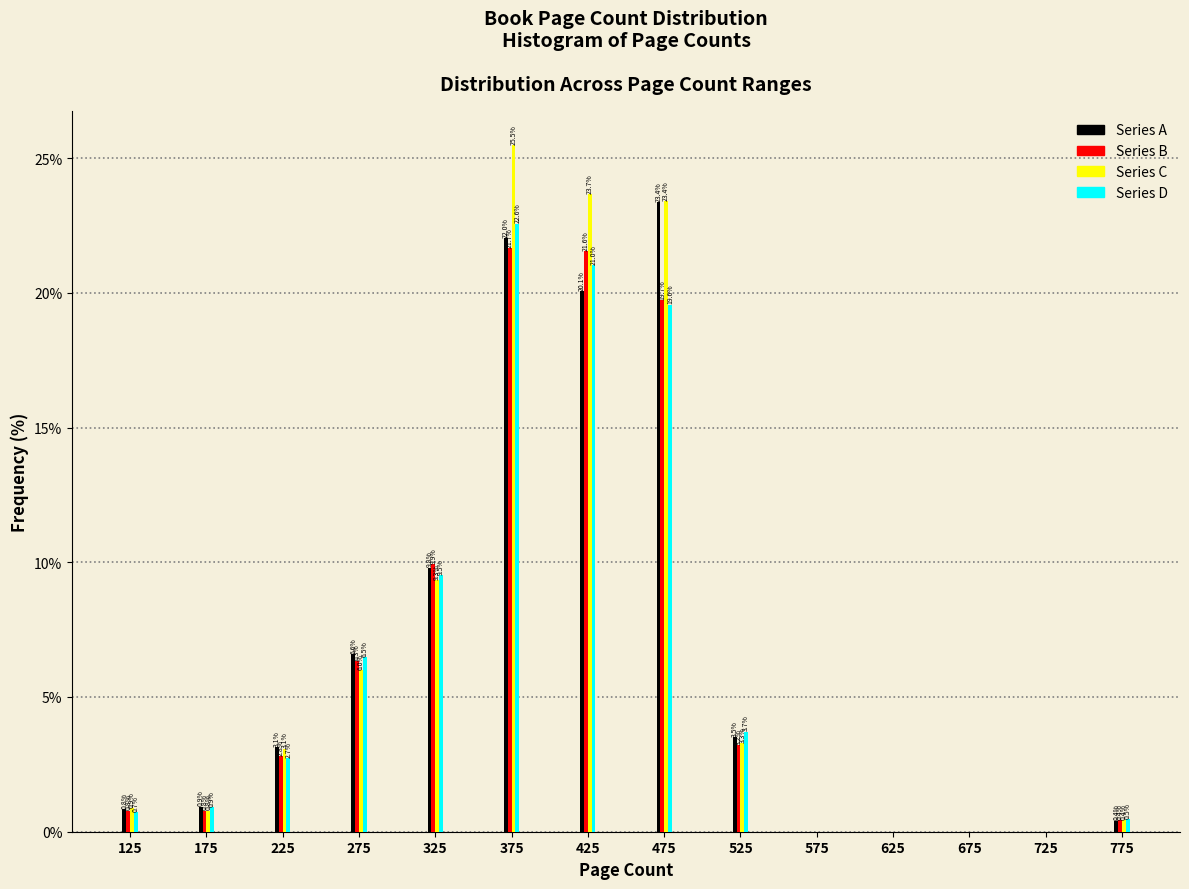

Reading left to right, what are all the values shown in this chart?

Series A: 125=0.8	175=0.9	225=3.1	275=6.6	325=9.8	375=22.0	425=20.1	475=23.4	525=3.5	575=0.0	625=0.0	675=0.0	725=0.0	775=0.4
Series B: 125=0.8	175=0.8	225=2.8	275=6.3	325=9.9	375=21.7	425=21.6	475=19.7	525=3.2	575=0.0	625=0.0	675=0.0	725=0.0	775=0.4
Series C: 125=0.9	175=0.8	225=3.1	275=6.0	325=9.3	375=25.5	425=23.7	475=23.4	525=3.3	575=0.0	625=0.0	675=0.0	725=0.0	775=0.4
Series D: 125=0.7	175=0.9	225=2.7	275=6.5	325=9.5	375=22.6	425=21.0	475=19.6	525=3.7	575=0.0	625=0.0	675=0.0	725=0.0	775=0.5